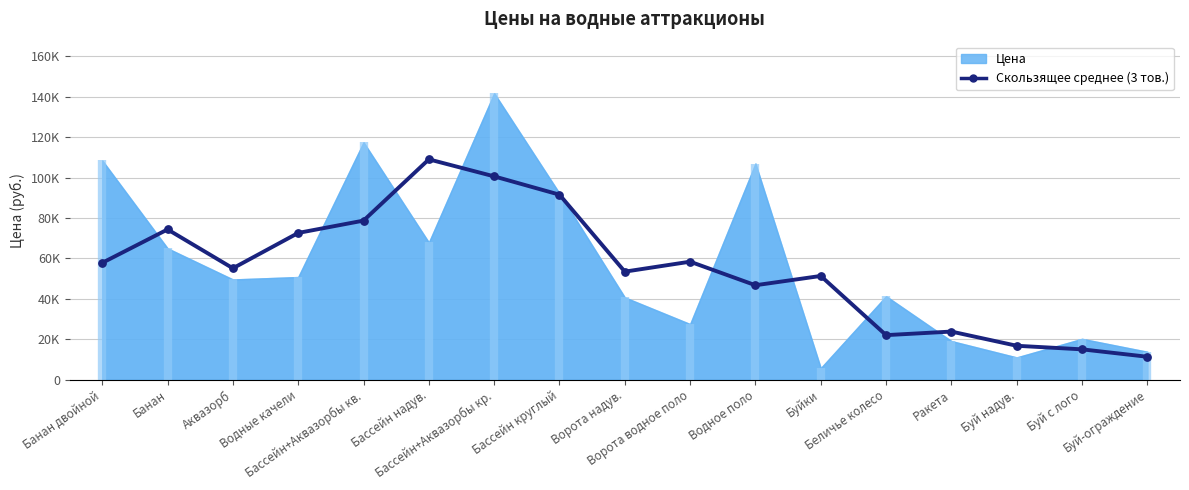

Between Бассейн+Аквазорбы кв. and Ракета, which is larger?

Бассейн+Аквазорбы кв.